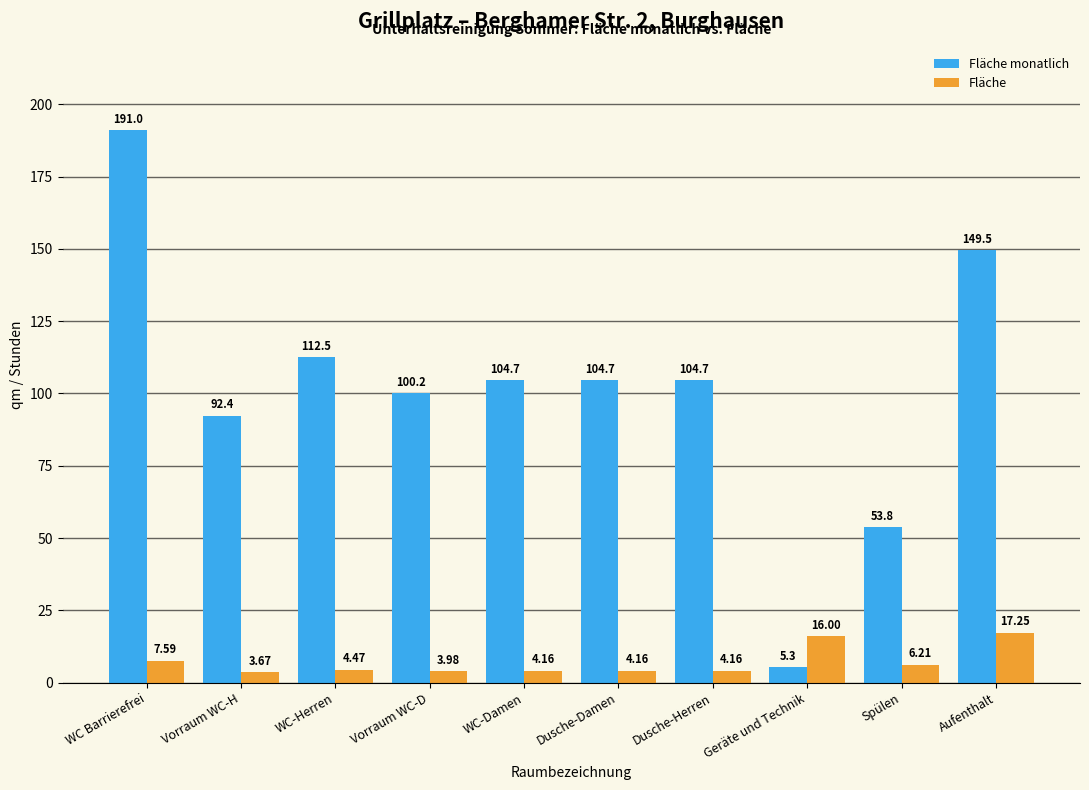

Where is Fläche nearest to the value 10?

WC Barrierefrei